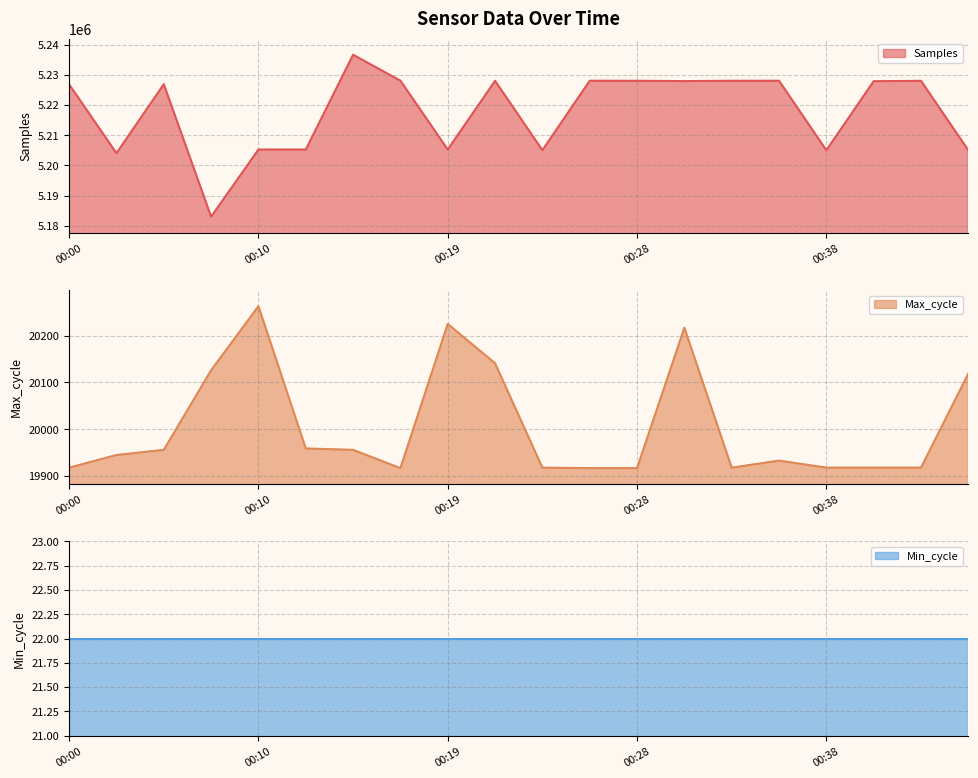

What is the average value of the Max_cycle series?

20005